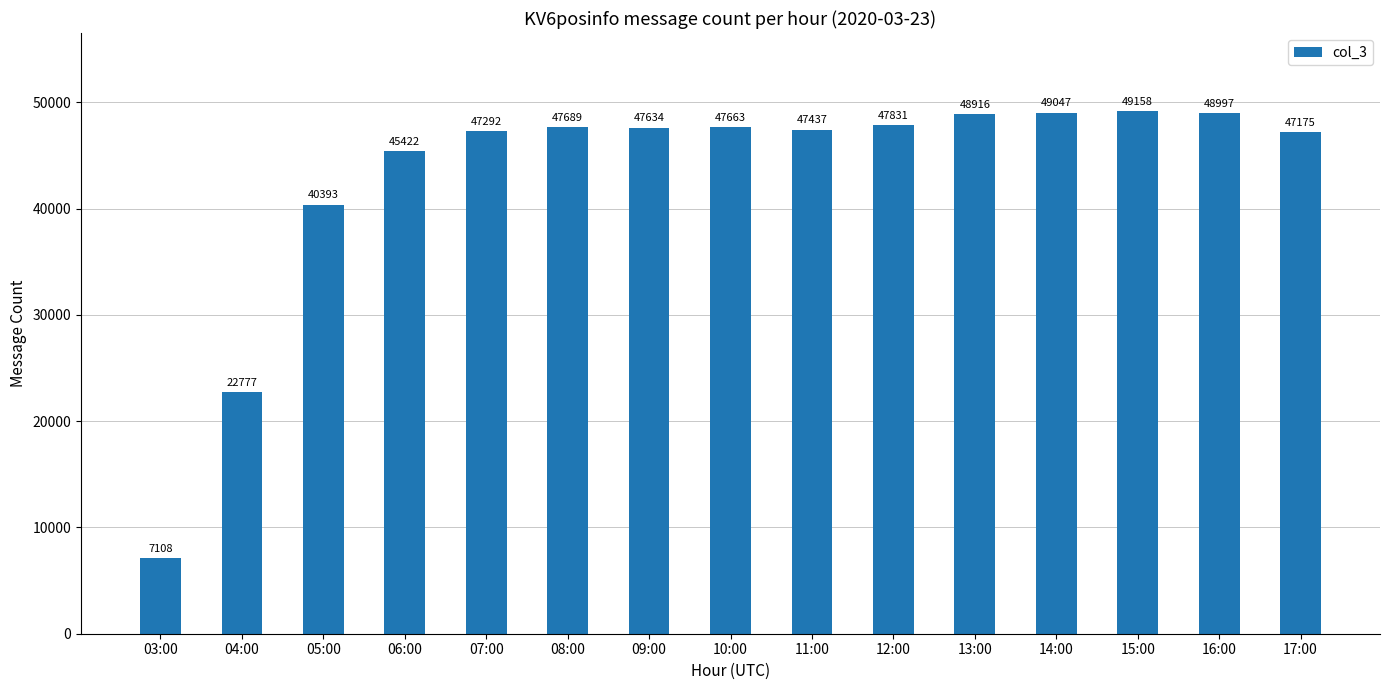

Are the bars grouped side by side (vs. stacked)?

No